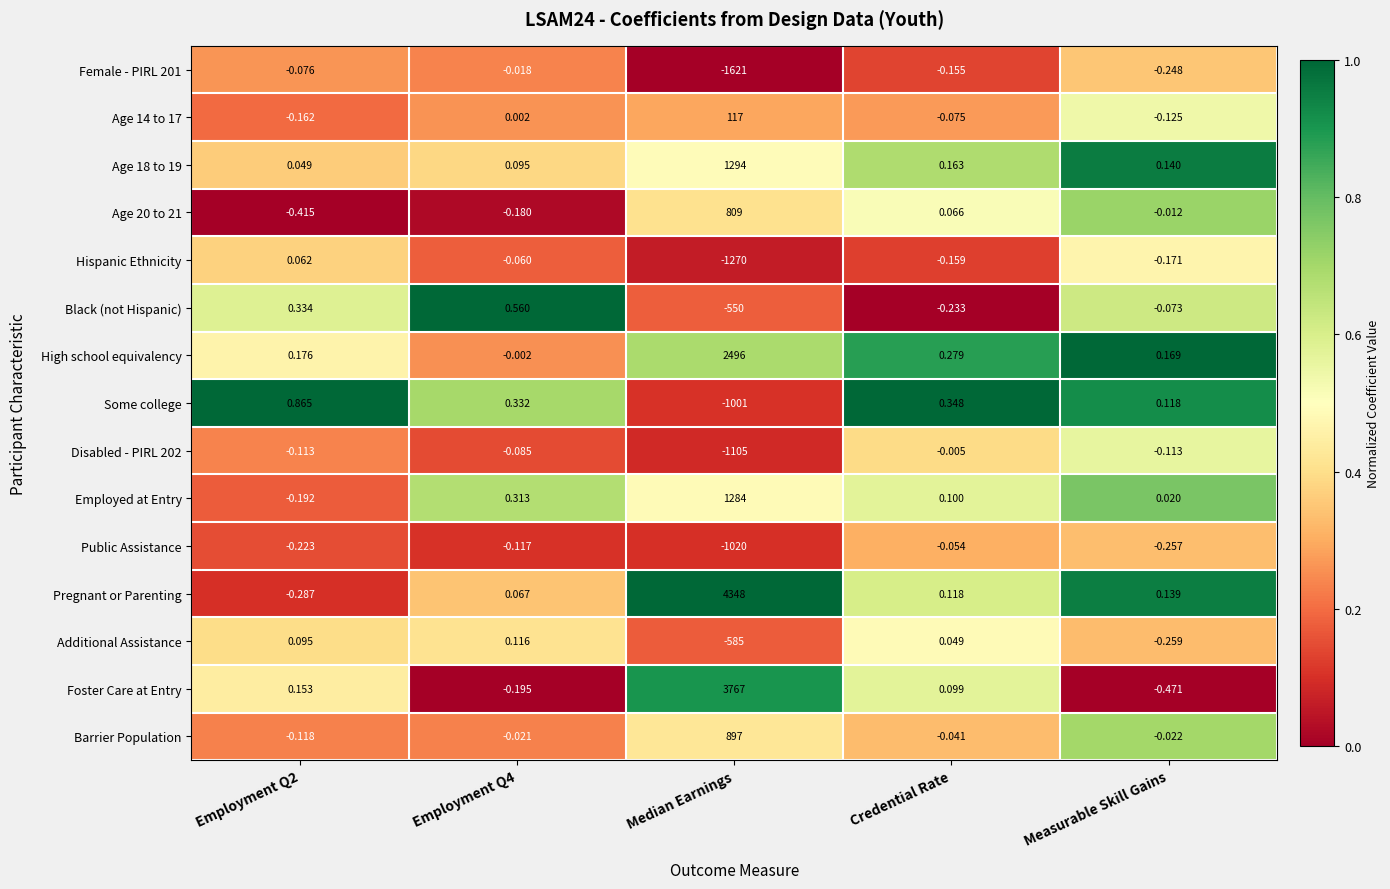

Which series has the largest range (max minus min)?

Pregnant or Parenting